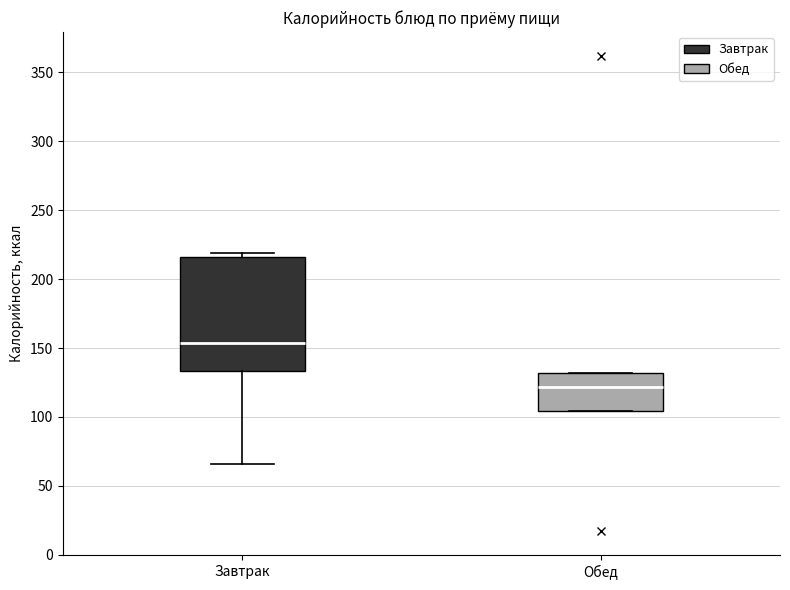

Reading left to right, transcribe this box plot: for each box, give where its median line is, the range the box spans, and where its two whiskers end, as read against the y-axis. The values are not printed on the chart, so give them approximately, as read against the axis.

Завтрак: median 155, box 135 to 215, whiskers 65 to 220
Обед: median 120, box 105 to 130, whiskers 105 to 130